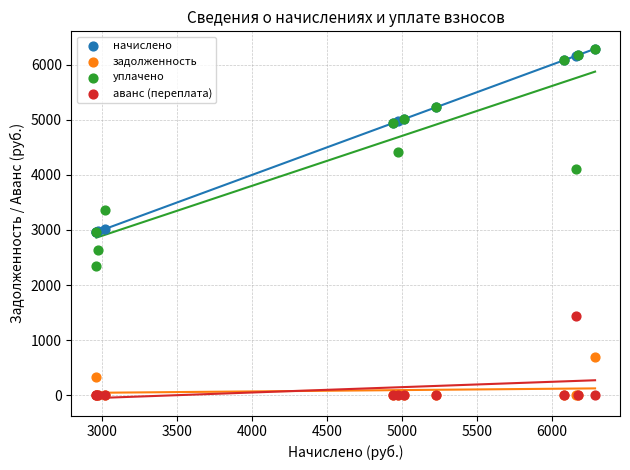

In the уплачено series, what Y value is closest to 4322?

4423.7